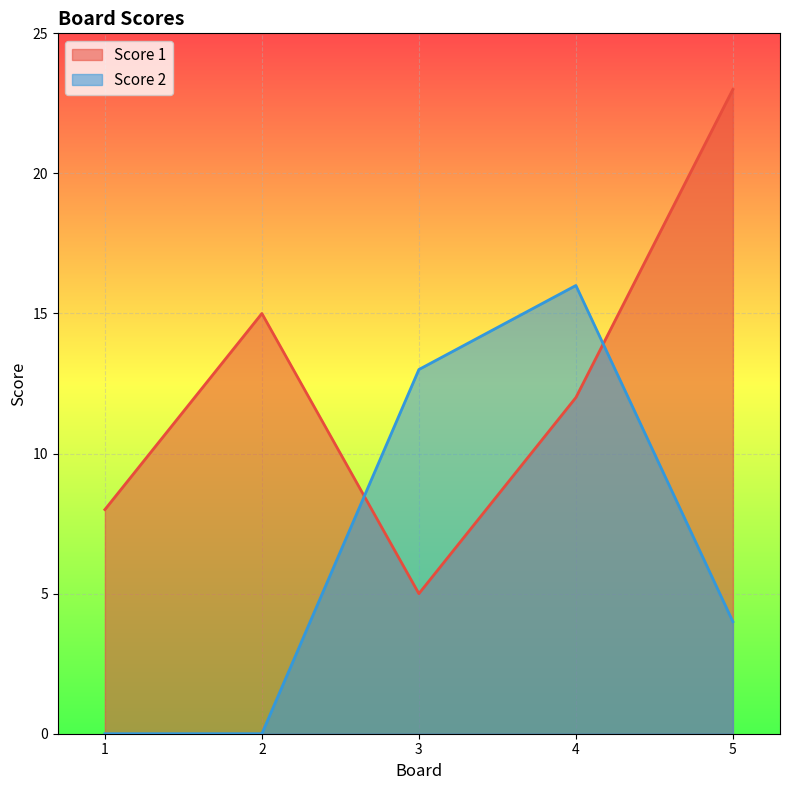

Where do Score 2 and Score 1 first cross each other?

2 and 3